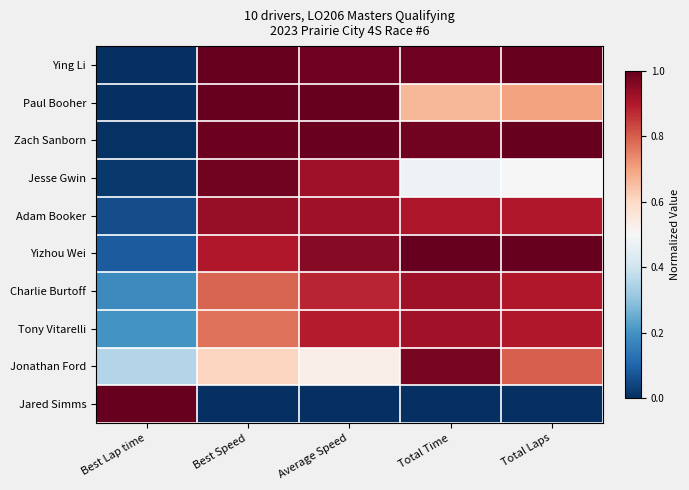

What is the difference between the highest and lowest values at Total Time?

1.0